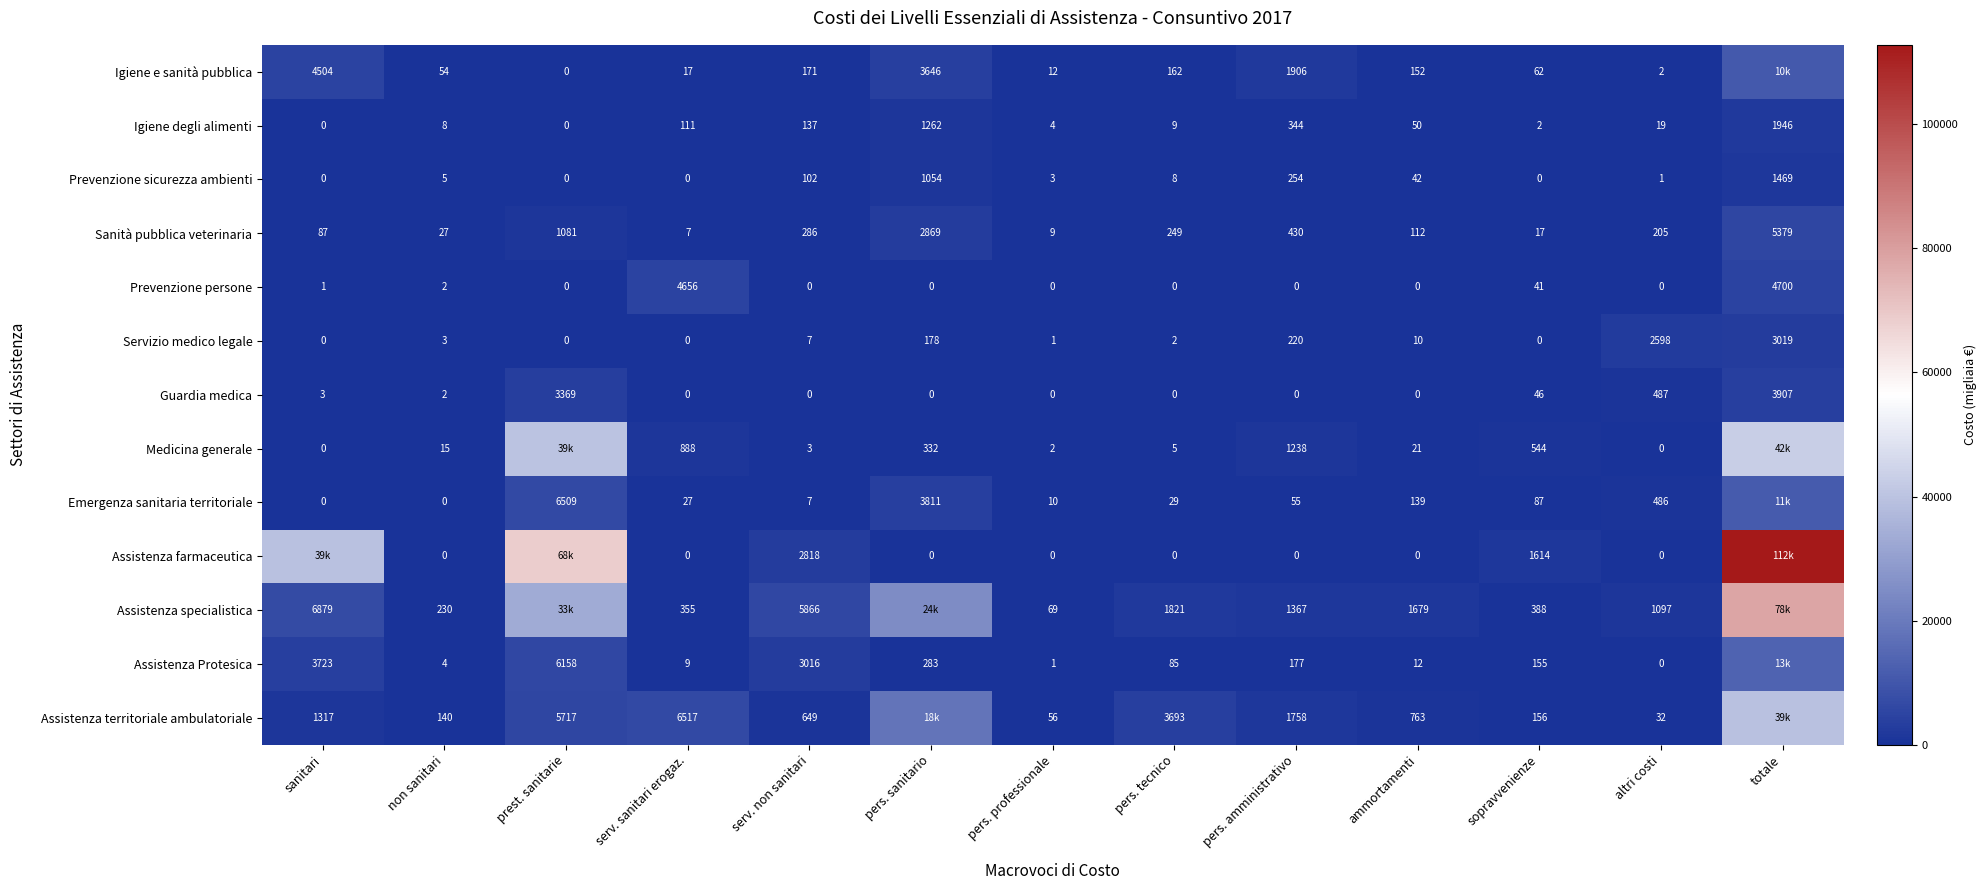

Which has a higher value, pers. amministrativo or pers. tecnico?

pers. amministrativo